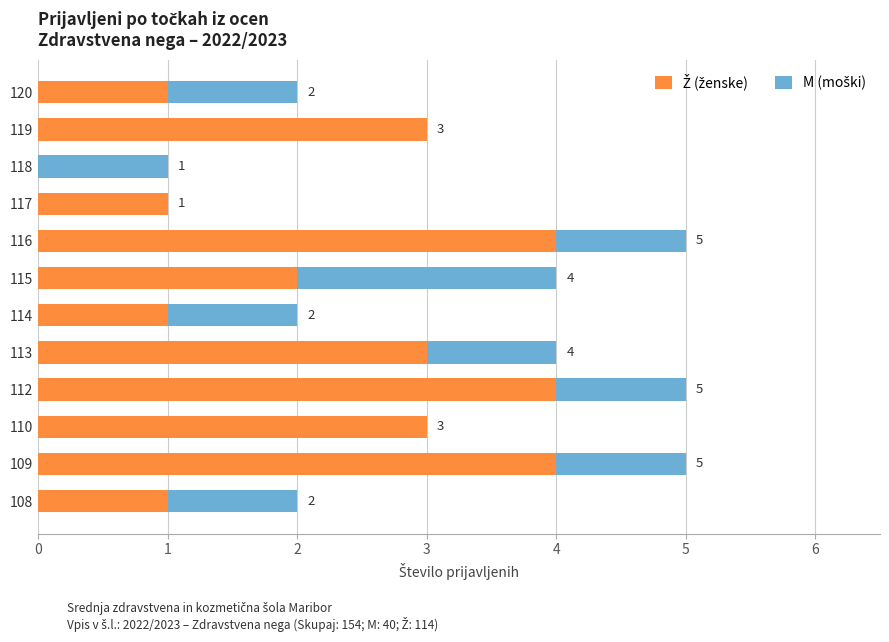

List the series in order of their overall mean, lowest first.

M (moški), Ž (ženske)